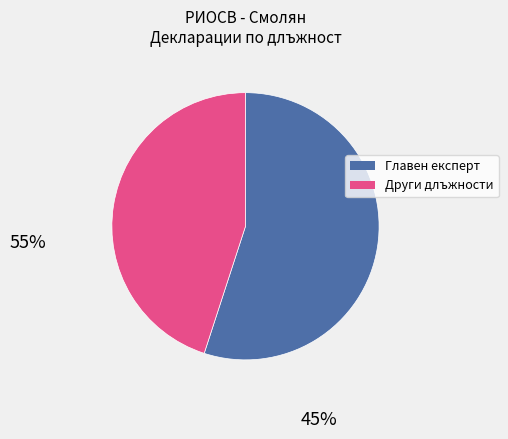

Between Други длъжности and Главен експерт, which is larger?

Главен експерт